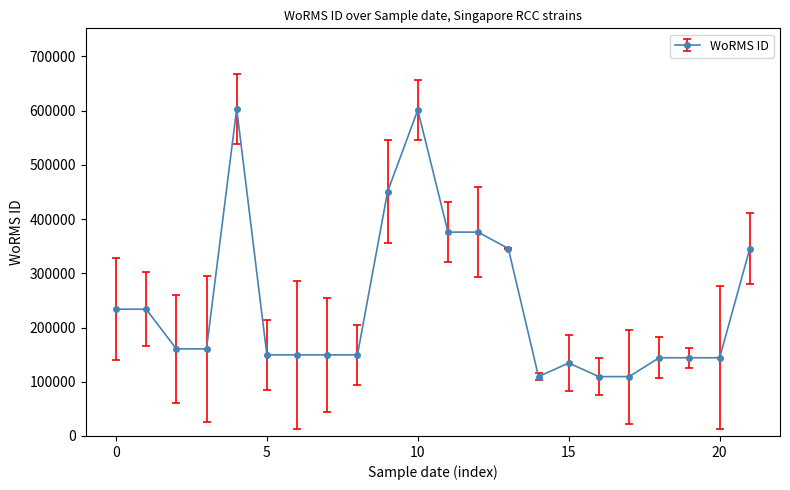

What is the greatest value displayed?

603429